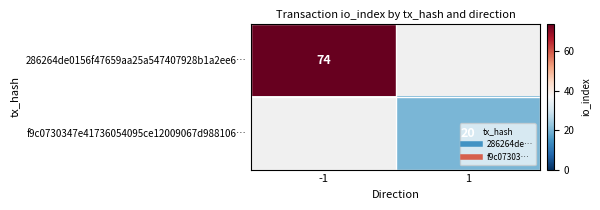

At which label is 286264de0156f47659aa25a547407928b1a2ee6… closest to 74?

-1